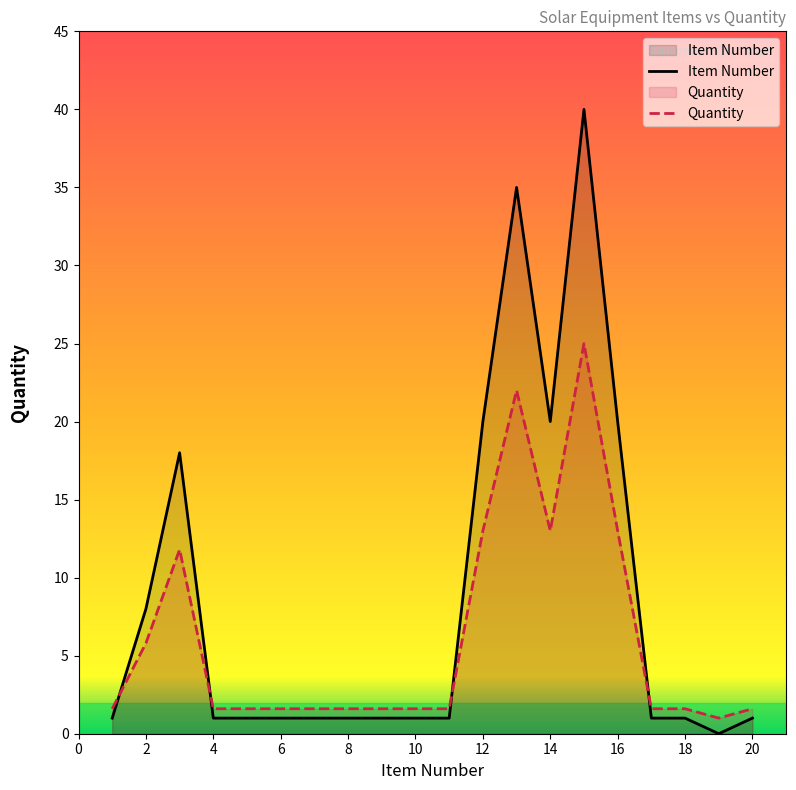

What is the difference between the maximum and minimum values in the Item Number series?

40.0